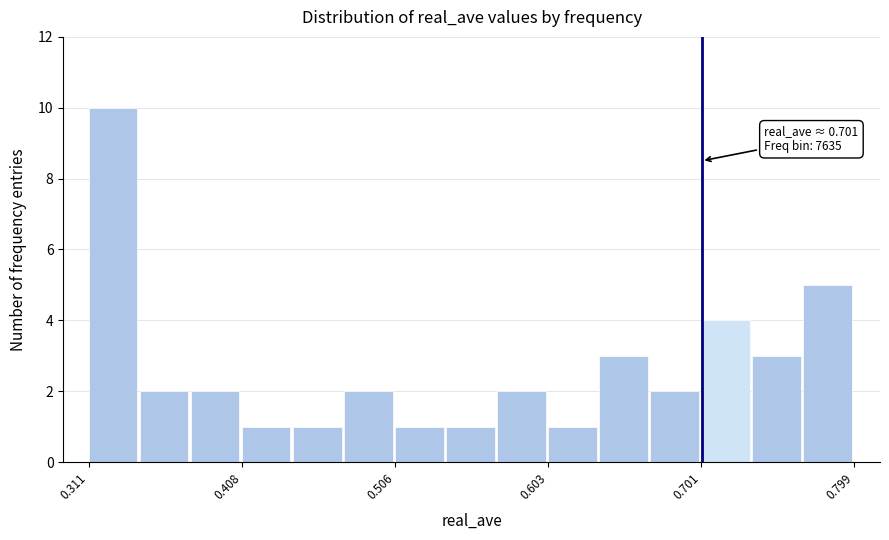

Around what value on the x-axis is the tallest bar? Give the approximate position of its centre, as read against the axis.

0.33